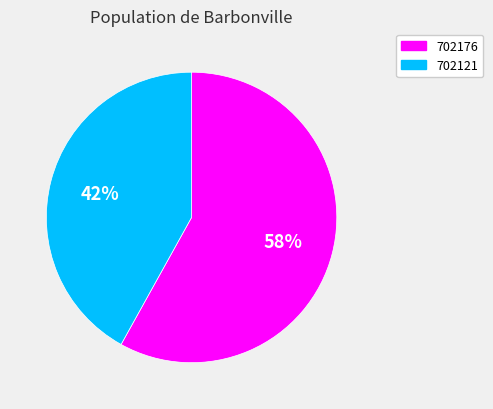

Combined, do 702176 and 702121 account for over 50%?

Yes